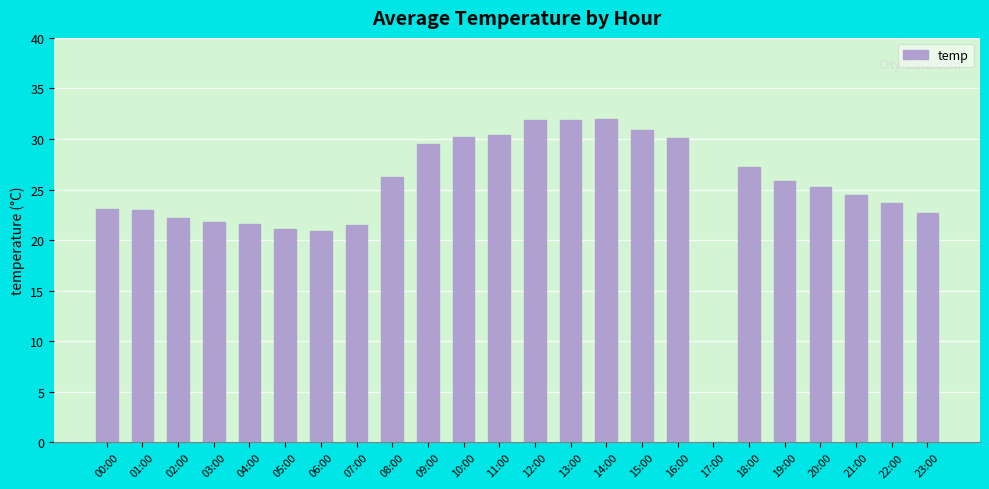

How many distinct data groups are displayed?

1